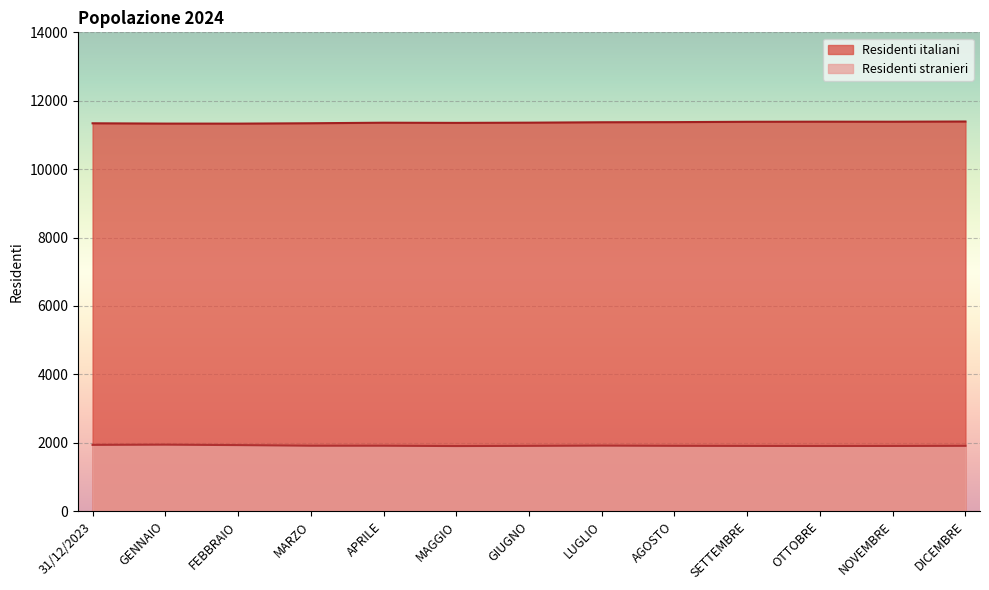

What is the label of the 12th point from the left?

NOVEMBRE